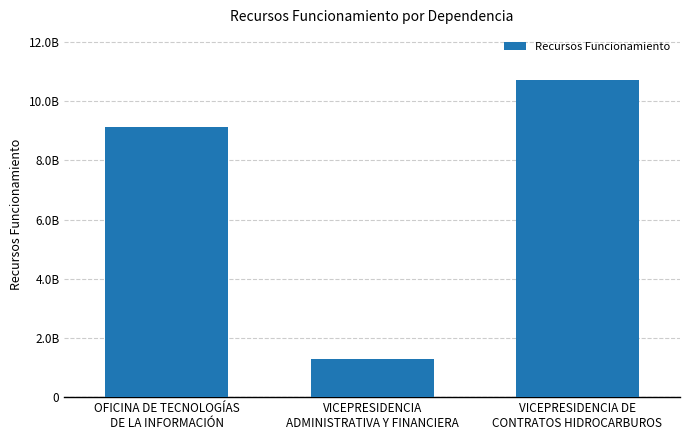

Approximately how many times larger is the value at OFICINA DE TECNOLOGÍAS
DE LA INFORMACIÓN compared to VICEPRESIDENCIA DE
CONTRATOS HIDROCARBUROS?

0.9